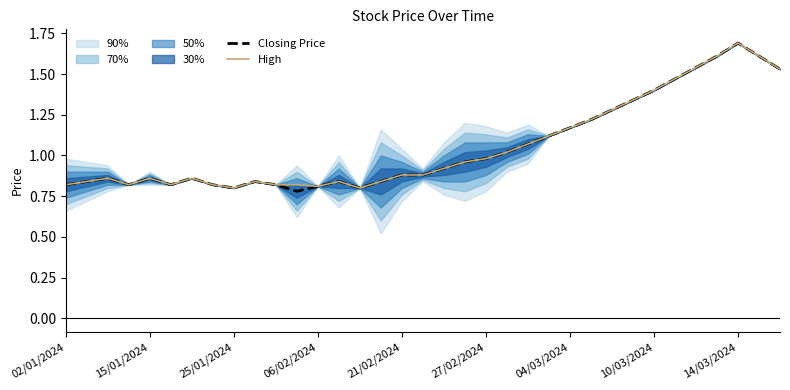

How many lines are shown in the chart?

2